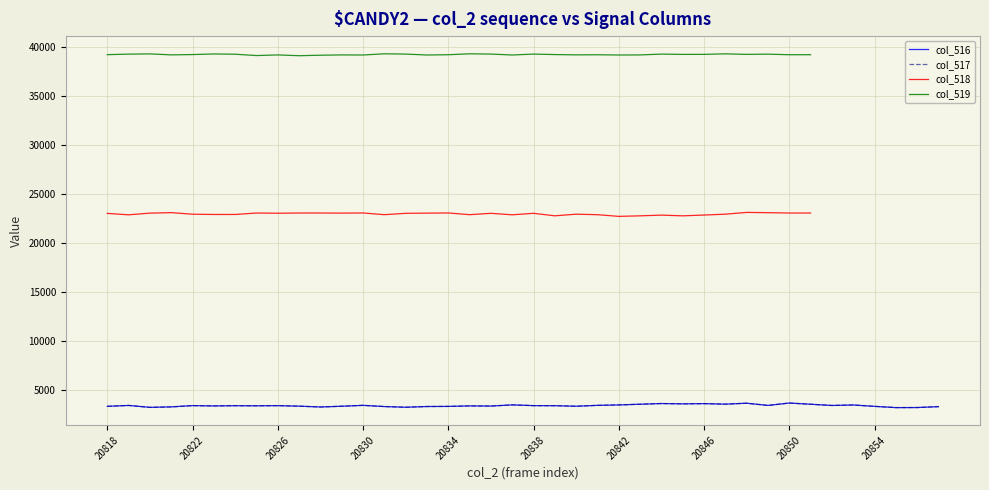

True or false: col_518 and col_519 cross at least once.

False